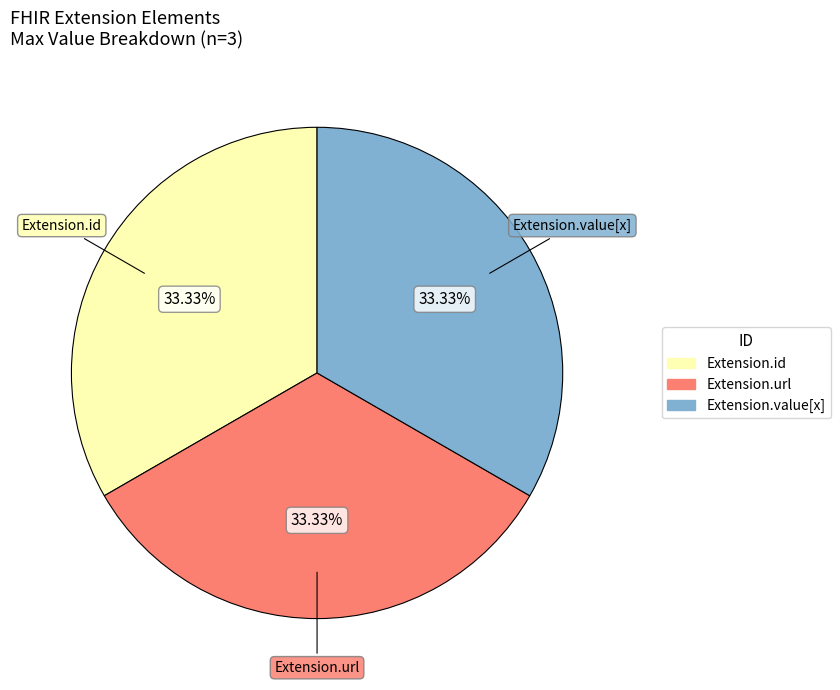

Does any single category account for the majority?

No